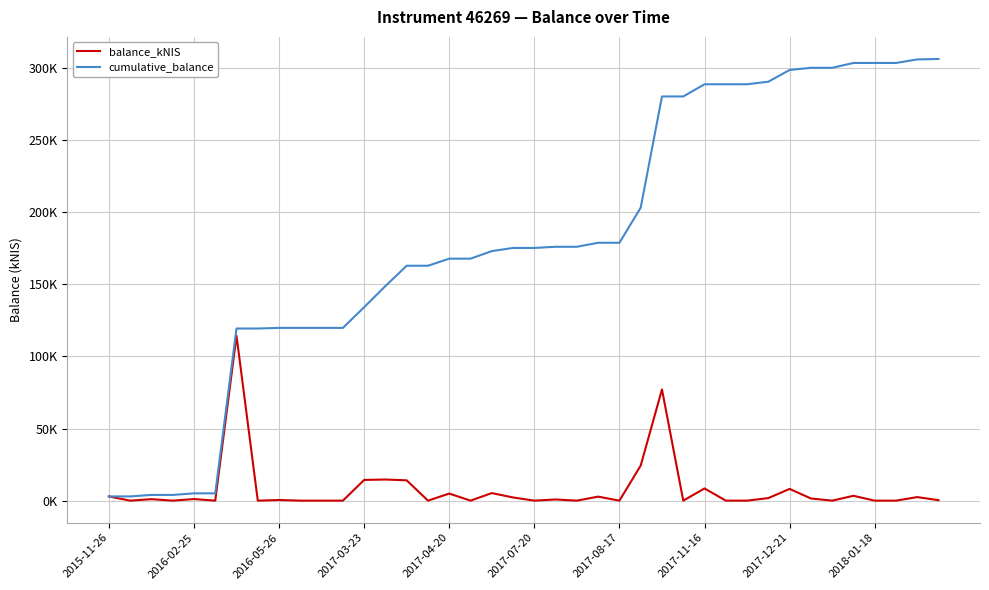

What is the maximum value for balance_kNIS?

114.3